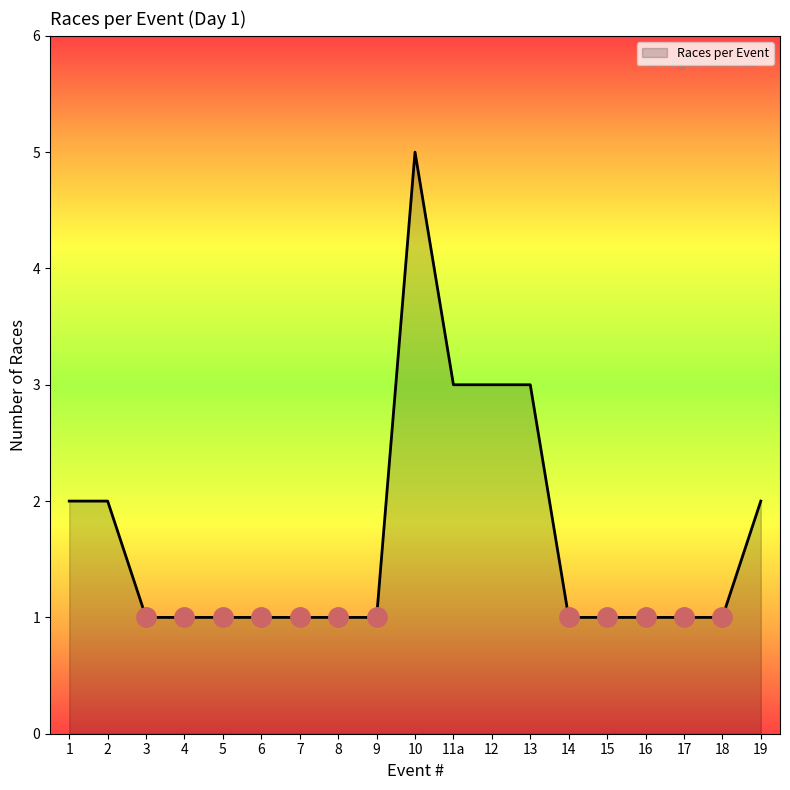

Approximately how many times larger is the value at 10 compared to 17?

5.0